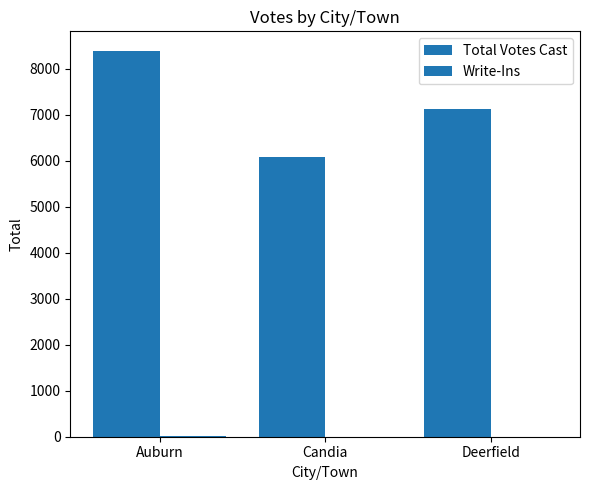

What is the maximum value shown in the chart?

8392